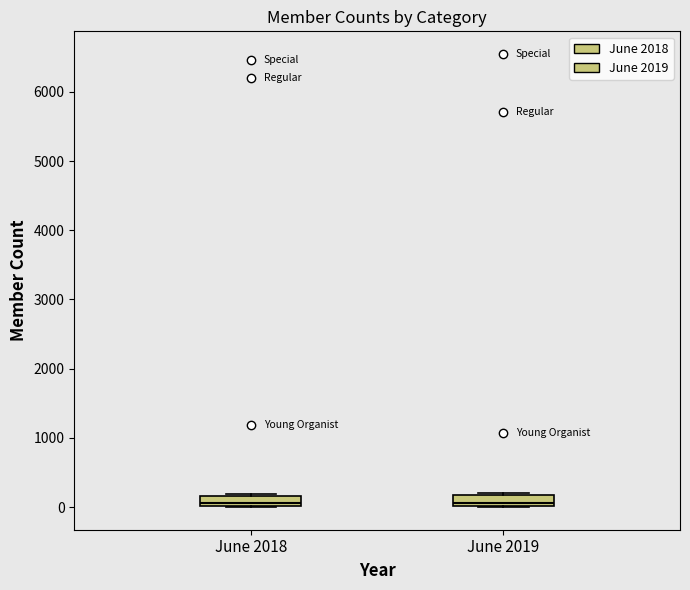

Where is the upper edge of the box for June 2018 on the y-axis? The values are not printed on the chart, so give them approximately, as read against the axis.

200